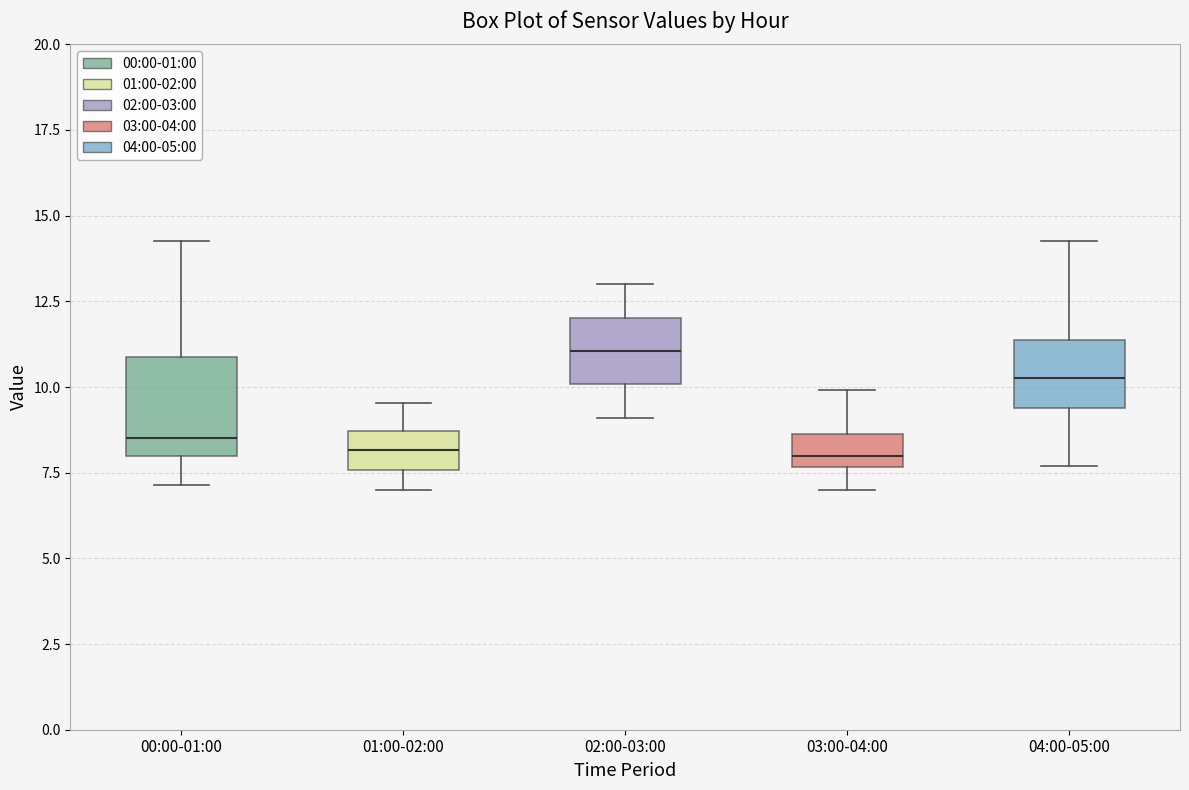

Reading left to right, transcribe this box plot: for each box, give where its median line is, the range the box spans, and where its two whiskers end, as read against the y-axis. The values are not printed on the chart, so give them approximately, as read against the axis.

00:00-01:00: median 8.5, box 8.0 to 11.0, whiskers 7.0 to 14.5
01:00-02:00: median 8.0, box 7.5 to 8.5, whiskers 7.0 to 9.5
02:00-03:00: median 11.0, box 10.0 to 12.0, whiskers 9.0 to 13.0
03:00-04:00: median 8.0, box 7.5 to 8.5, whiskers 7.0 to 10.0
04:00-05:00: median 10.5, box 9.5 to 11.5, whiskers 7.5 to 14.5